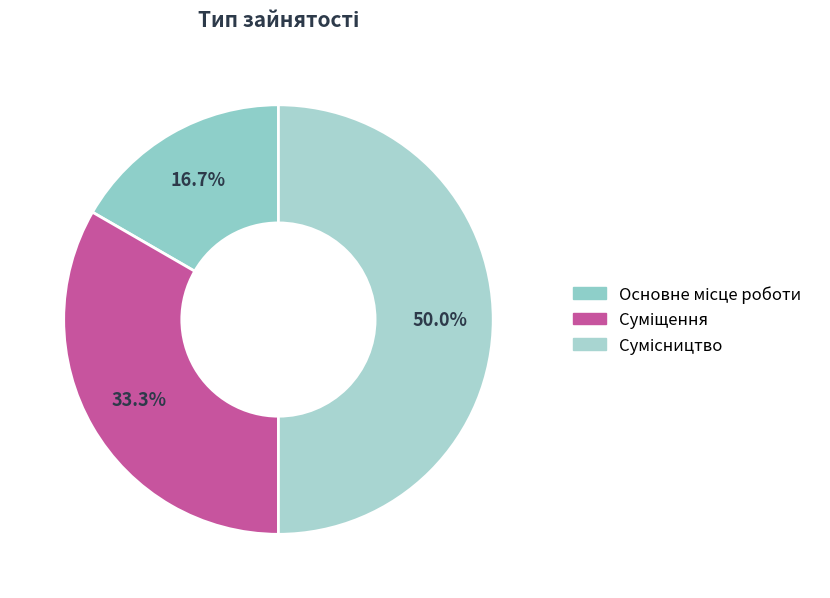

How many segments does this pie chart have?

3